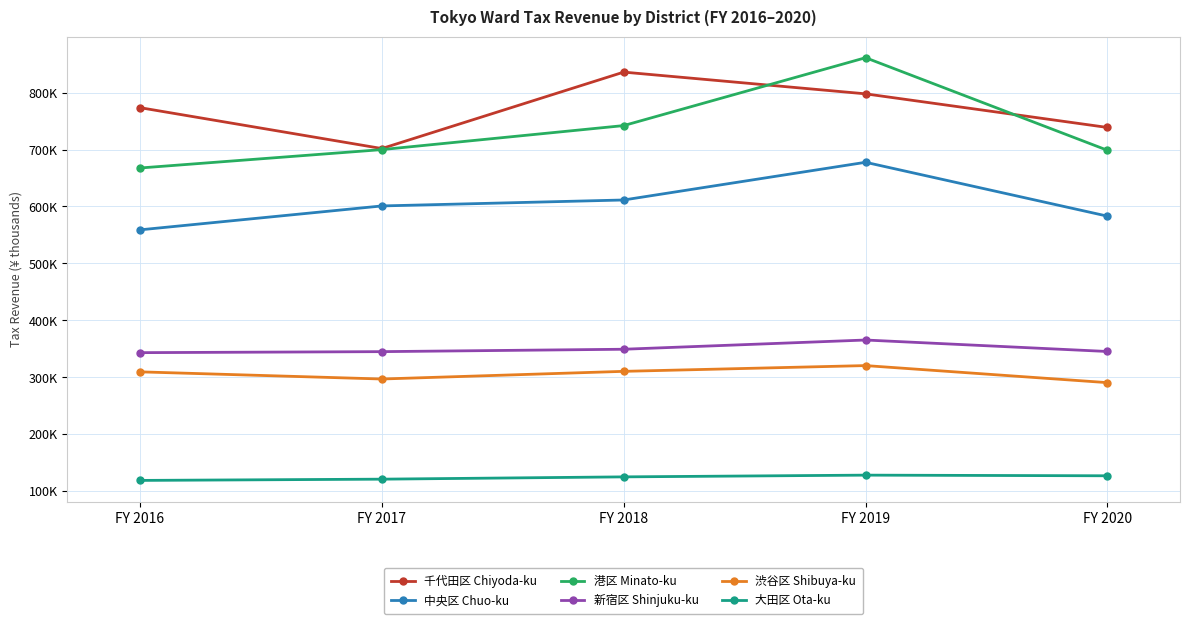

Does the chart have visible grid lines?

Yes